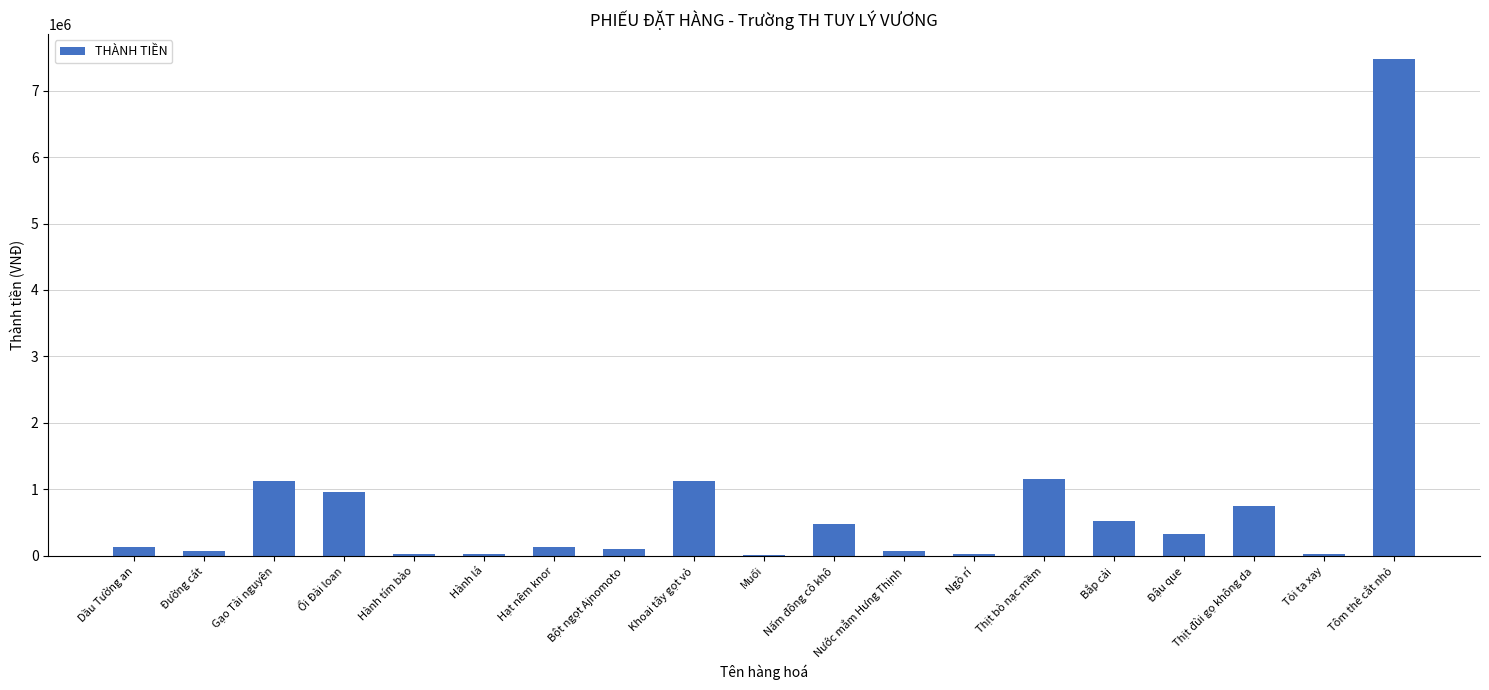

Are the bars horizontal?

No